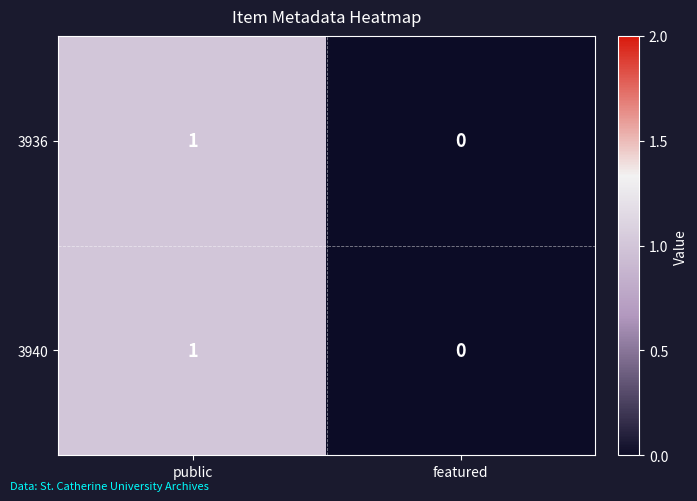

The 3936 series shows 1 at public. True or false?

True